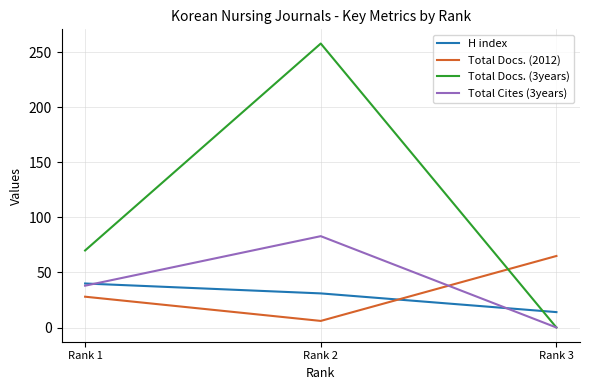

Reading left to right, transcribe all the data shown in this chart.

H index: Rank 1=40	Rank 2=31	Rank 3=14
Total Docs. (2012): Rank 1=28	Rank 2=6	Rank 3=65
Total Docs. (3years): Rank 1=70	Rank 2=258	Rank 3=0
Total Cites (3years): Rank 1=38	Rank 2=83	Rank 3=0